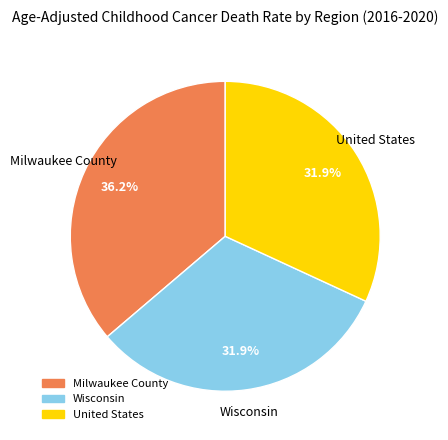

To the nearest percent, what percentage of the pie is Wisconsin?

32%